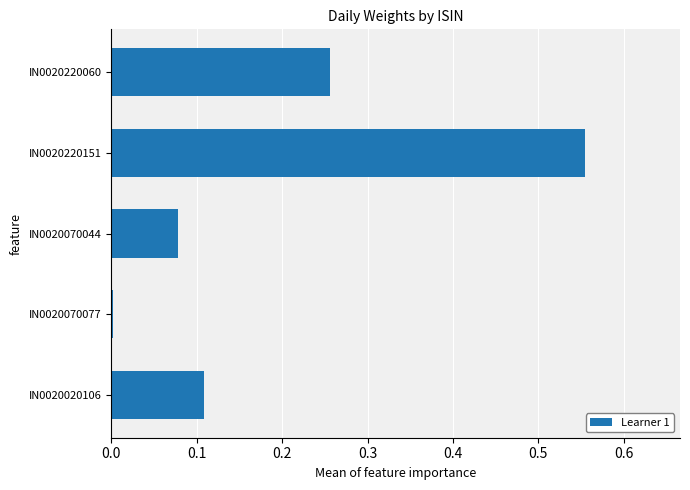

What is the label of the 2nd bar from the bottom?

IN0020070077